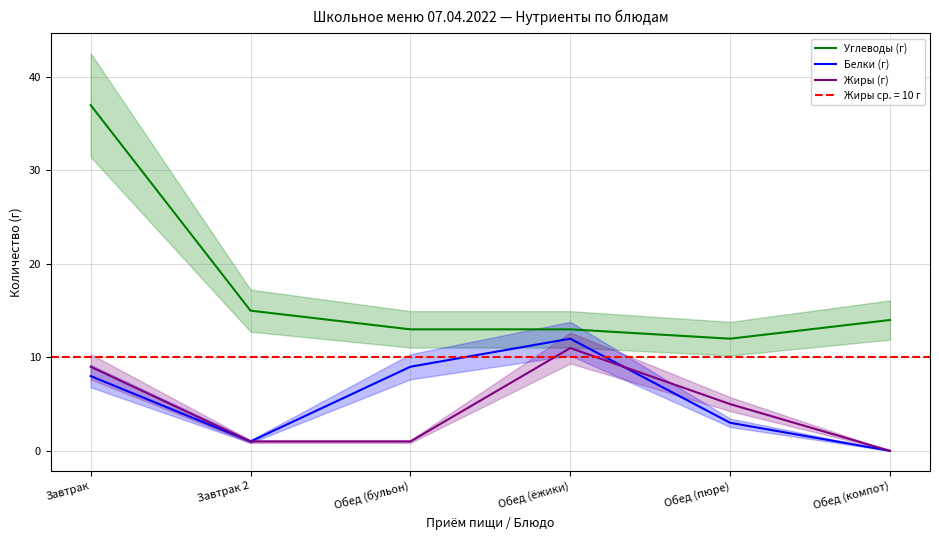

What is the total value across all series at Завтрак?

54